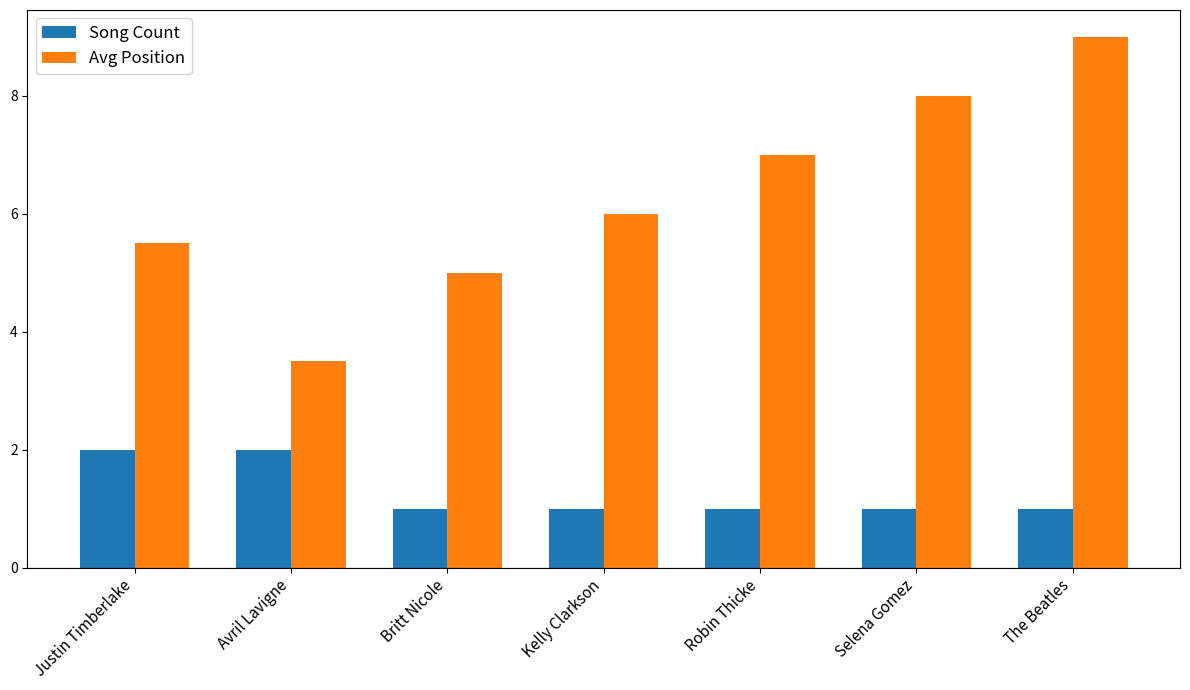

Which series has the largest total across all categories?

Avg Position